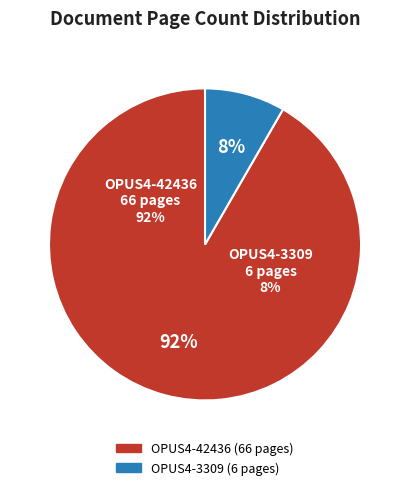

True or false: OPUS4-42436 accounts for 84% of the total.

False